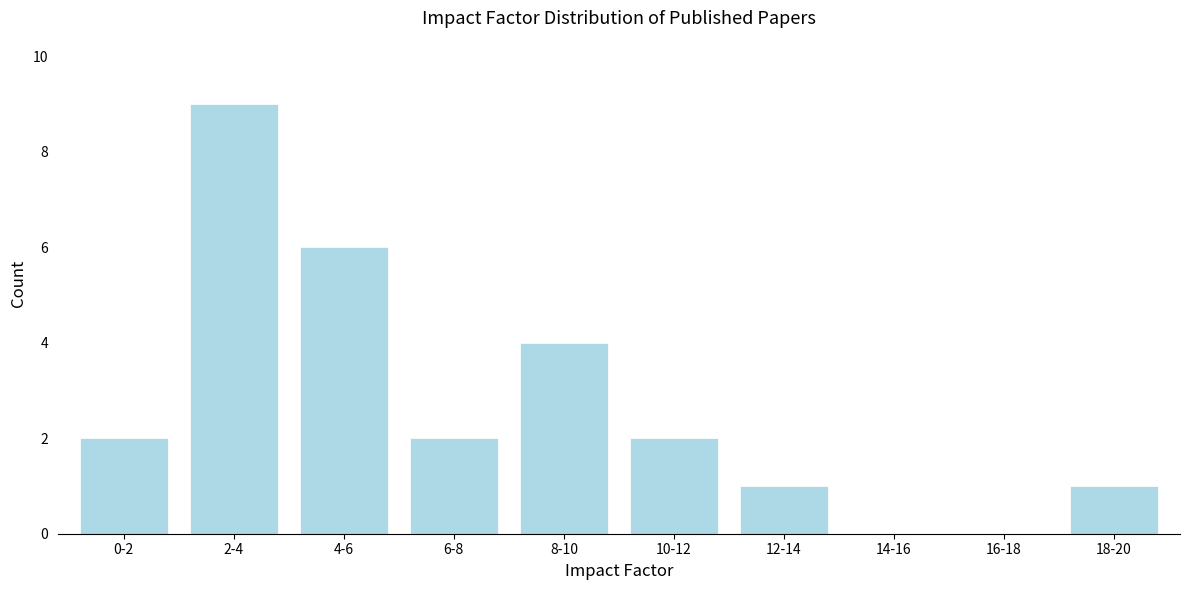

Reading left to right, what are all the values shown in this chart?

0-2=2	2-4=9	4-6=6	6-8=2	8-10=4	10-12=2	12-14=1	14-16=0	16-18=0	18-20=1